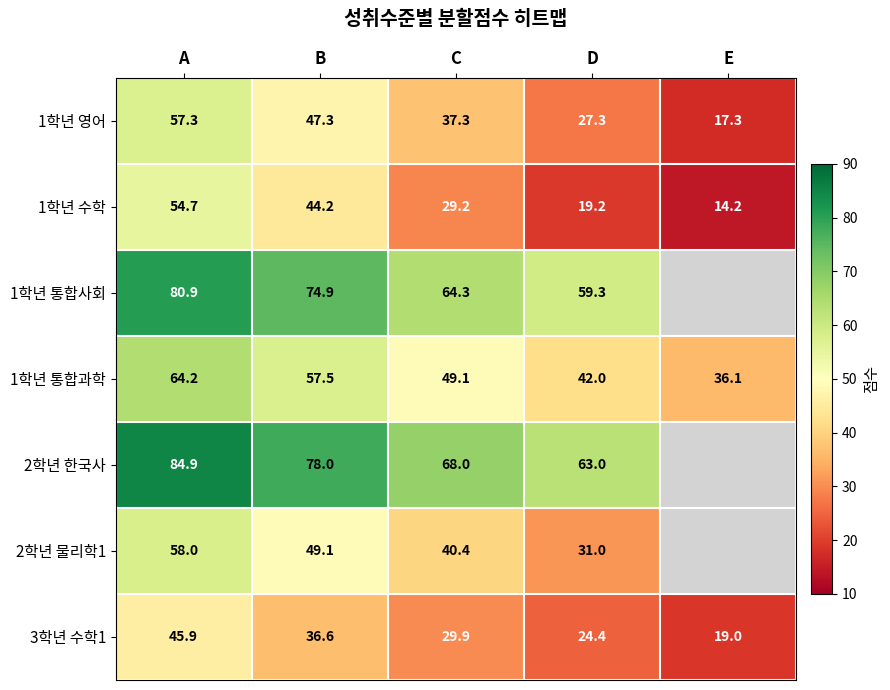

How many data points does each series have?

5